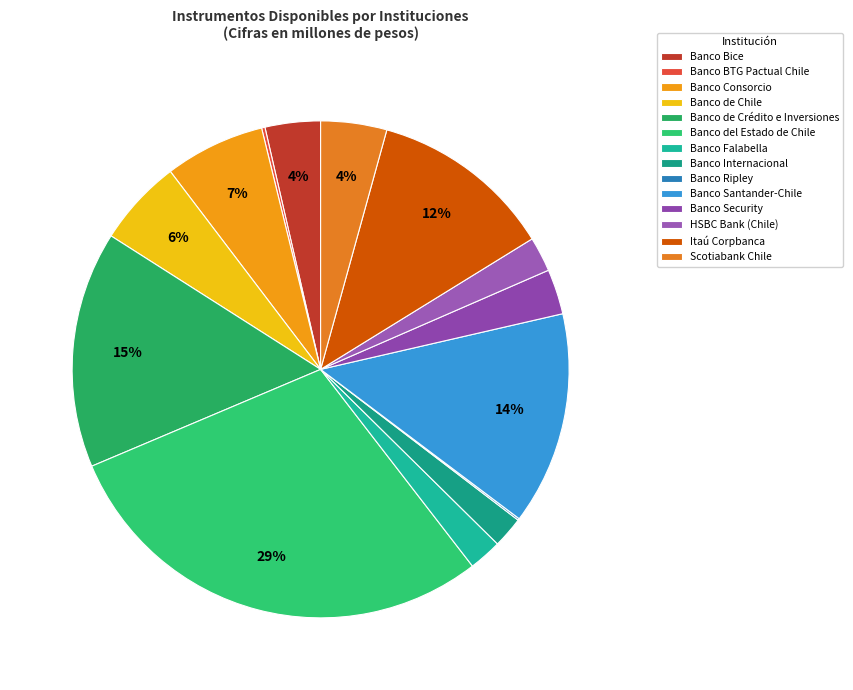

Is there a majority slice in this chart?

No